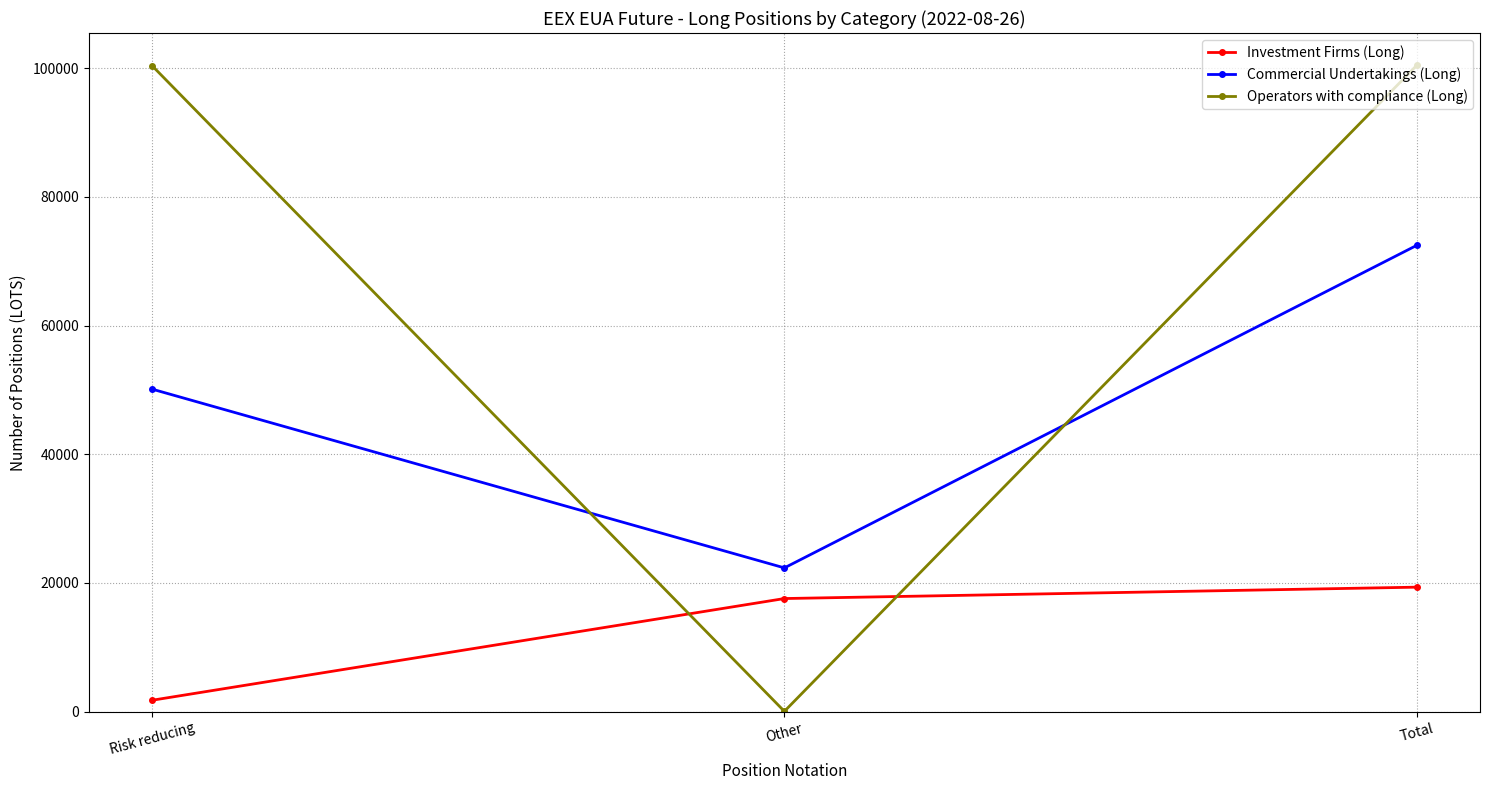

How many distinct data groups are displayed?

3